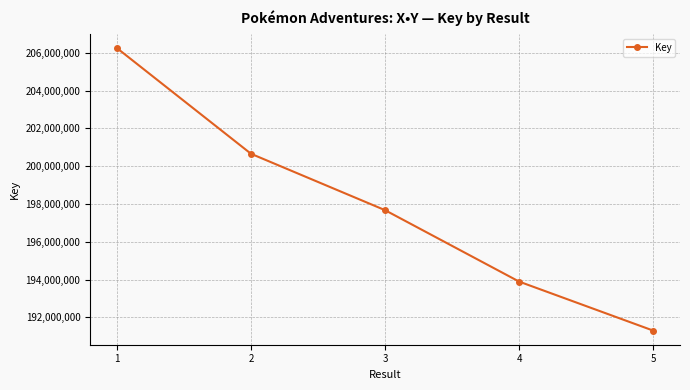

Reading left to right, list all the values displayed in this chart.

1=206246338	2=200655145	3=197671156	4=193891770	5=191299210